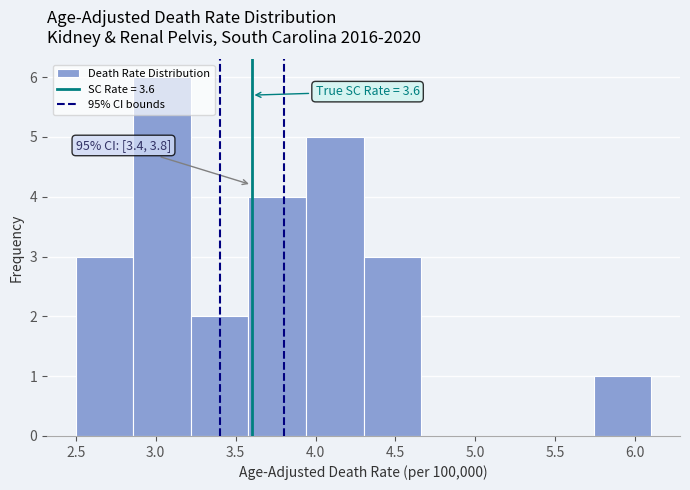

Over which range of the x-axis is the bar tallest?

2.86 to 3.22